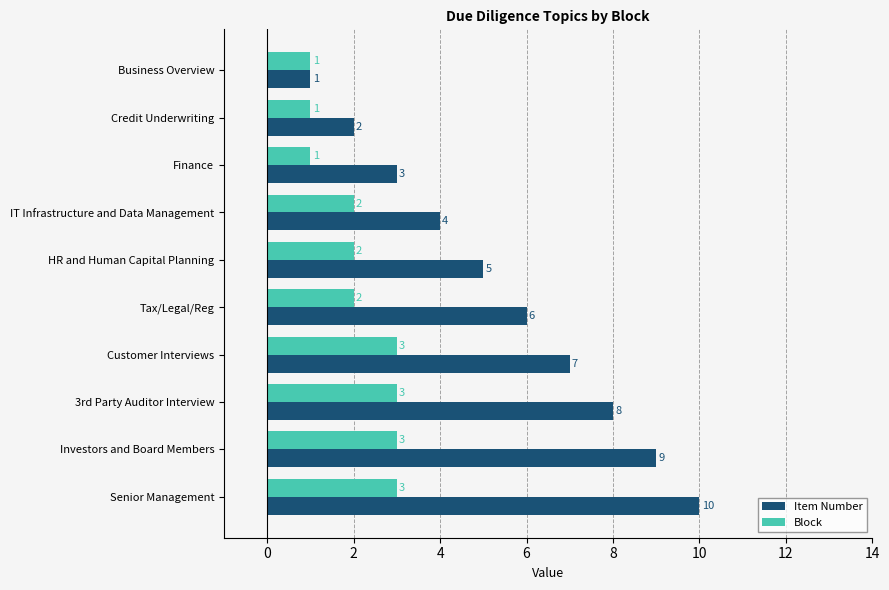

What is the average value of the Item Number series?

6